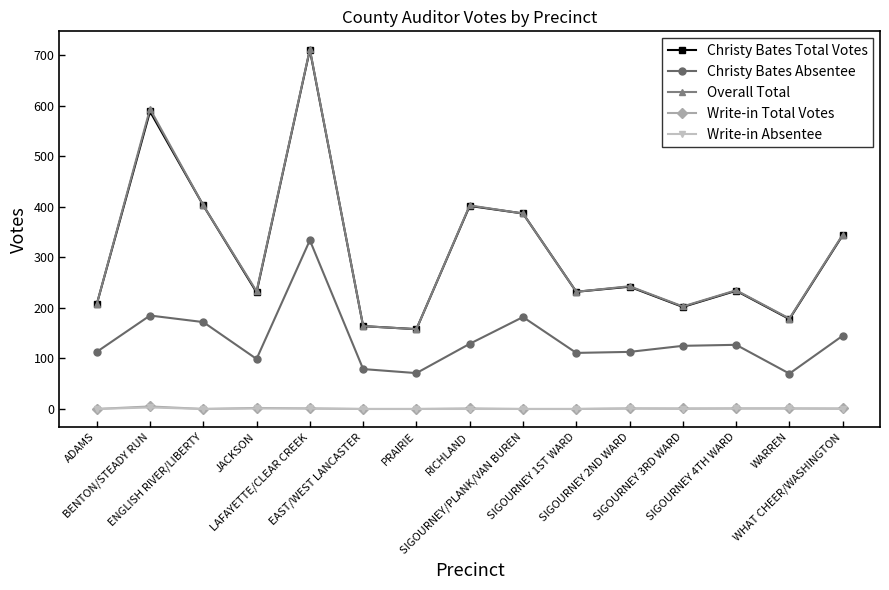

What is the greatest value displayed?

712